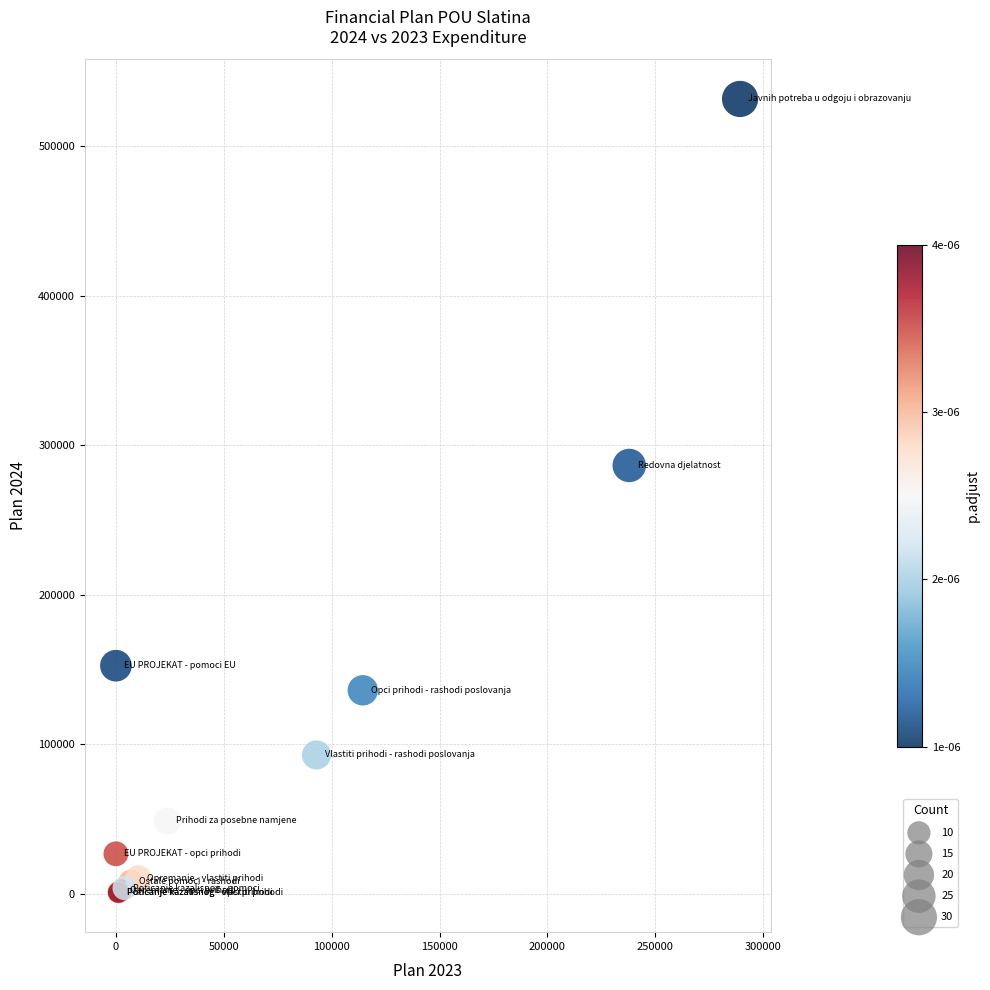

What Y value in the scatter plot is closest to 266213?

286431